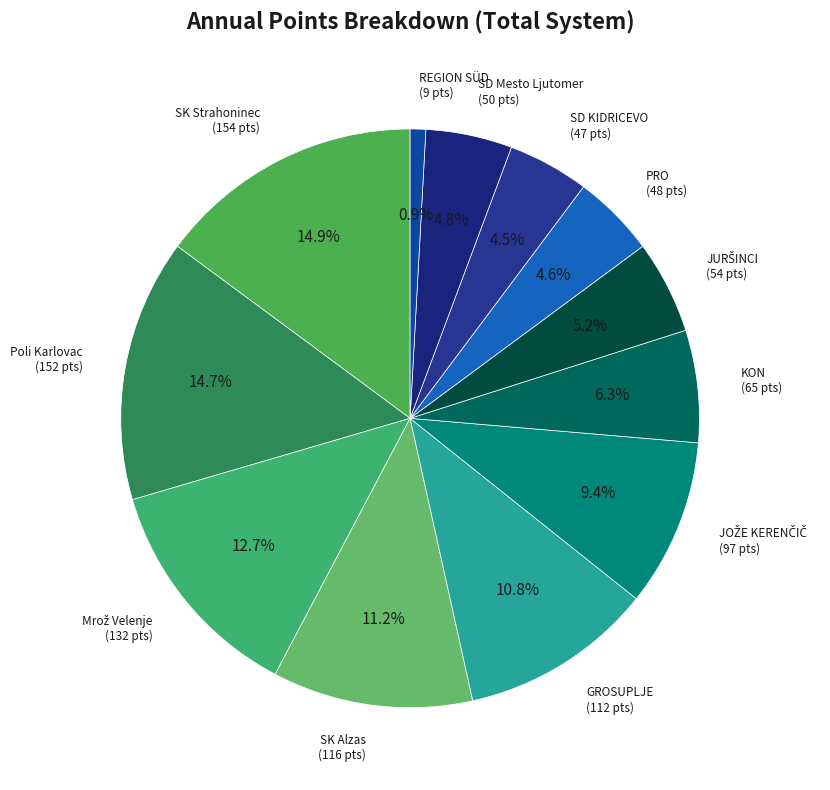

Combined, do PRO and KON account for over 50%?

No